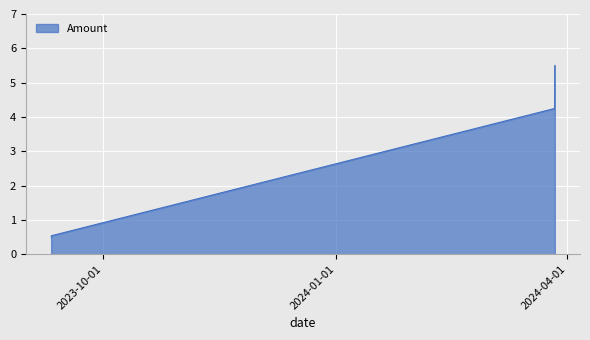

How many values exceed 4?

2